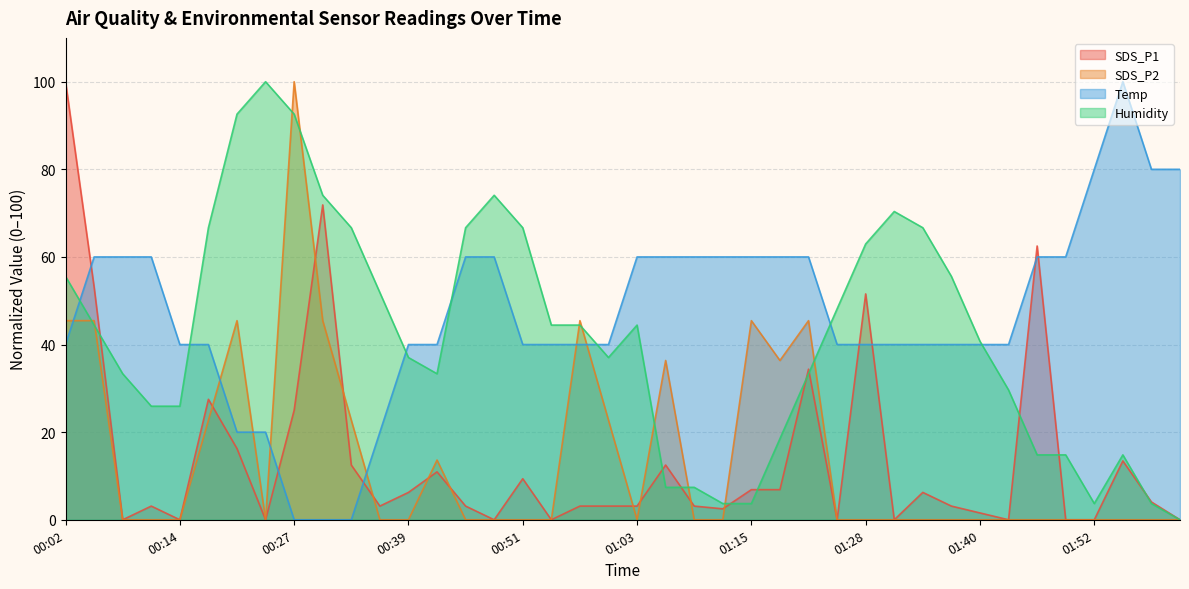

Which series has the largest total across all categories?

Temp